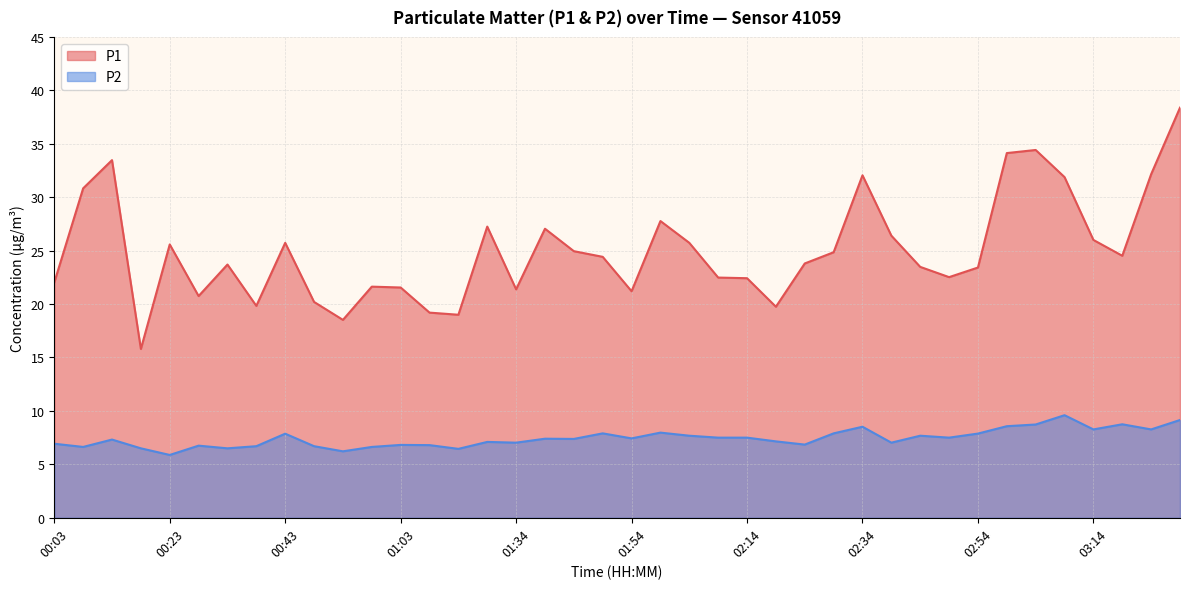

True or false: P1 and P2 cross at least once.

False